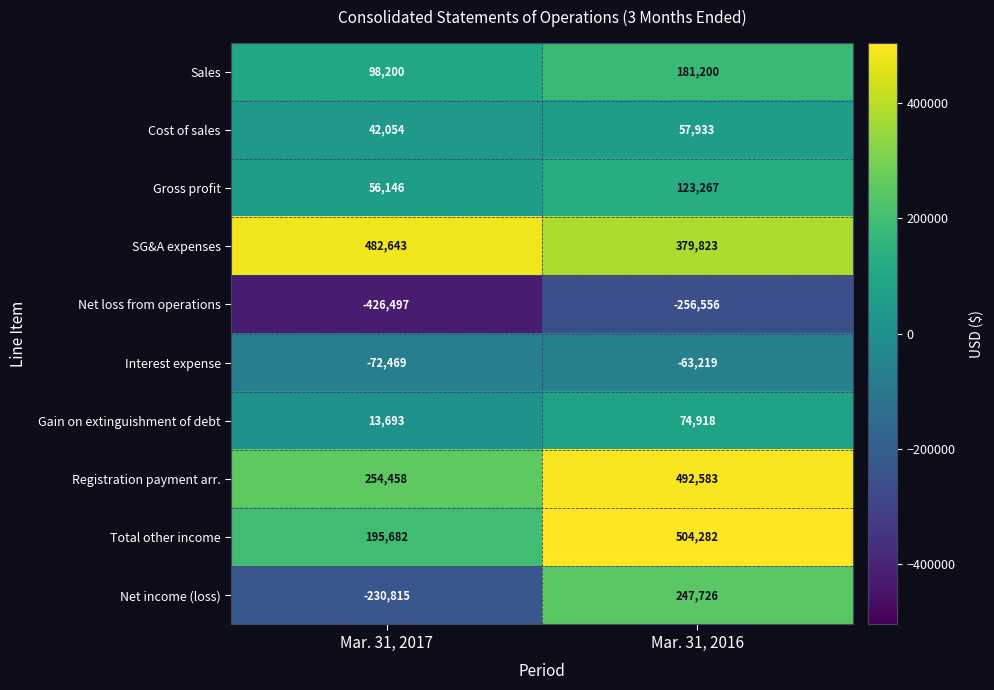

Is the value of Net income (loss) at Mar. 31, 2017 greater than the value of Interest expense at Mar. 31, 2016?

No